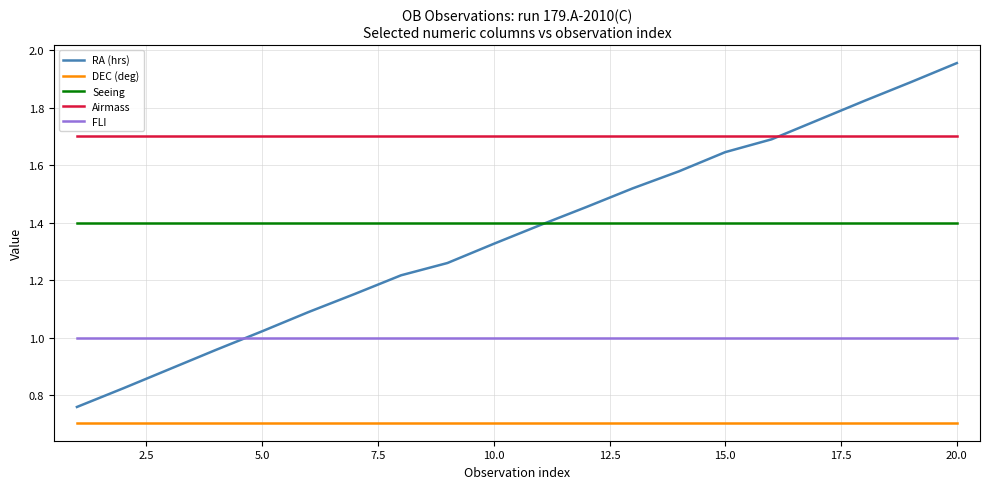

True or false: FLI and DEC (deg) cross at least once.

False